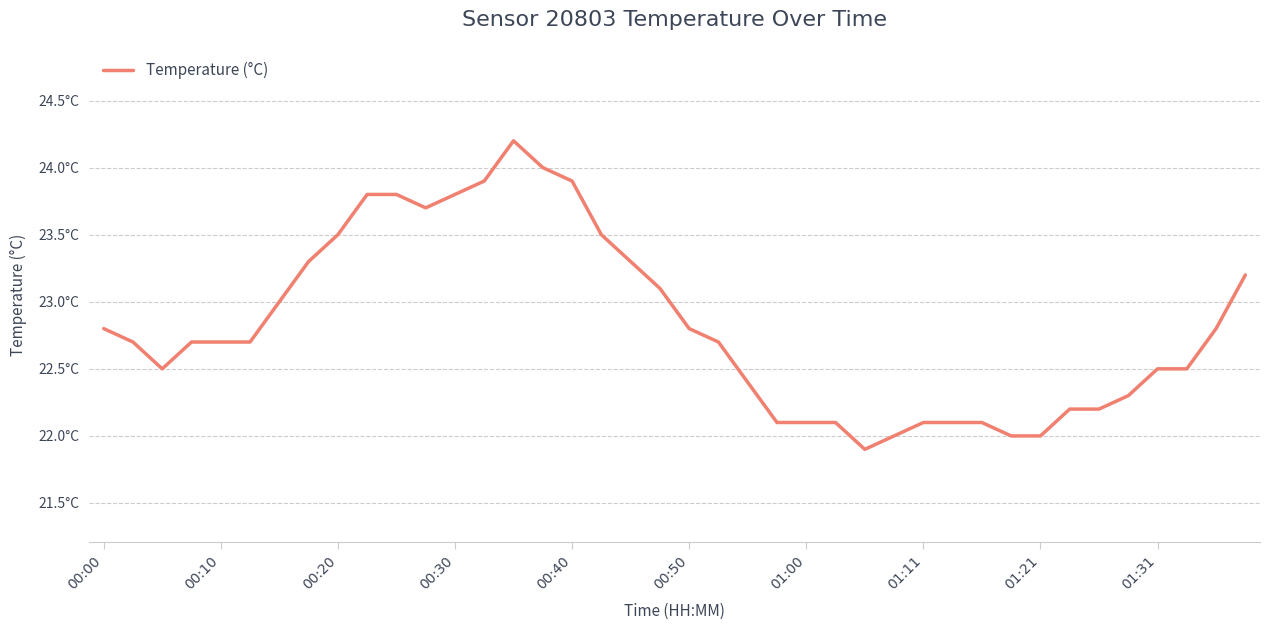

At which label does the data first exceed 22?

00:00